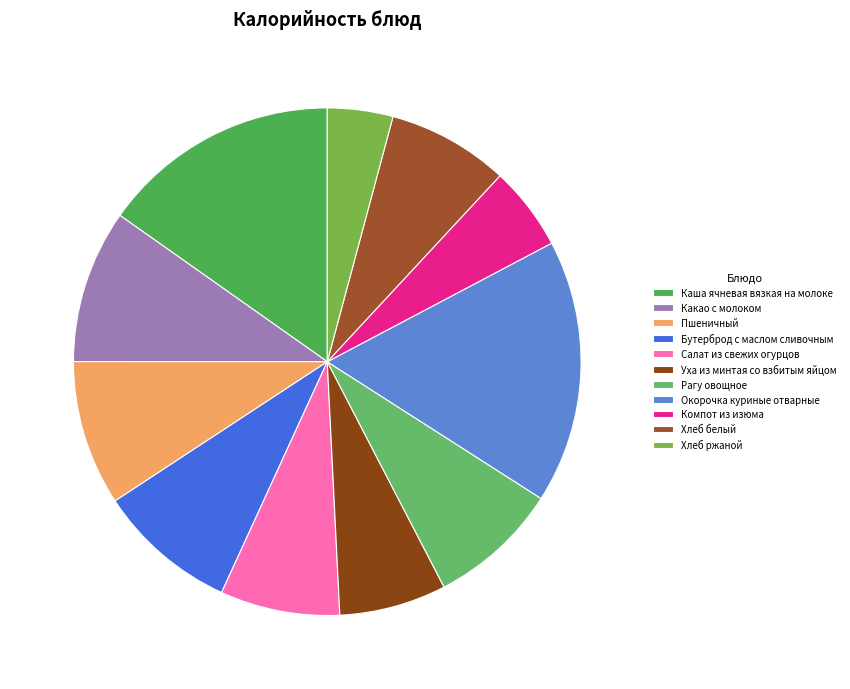

How many segments does this pie chart have?

11